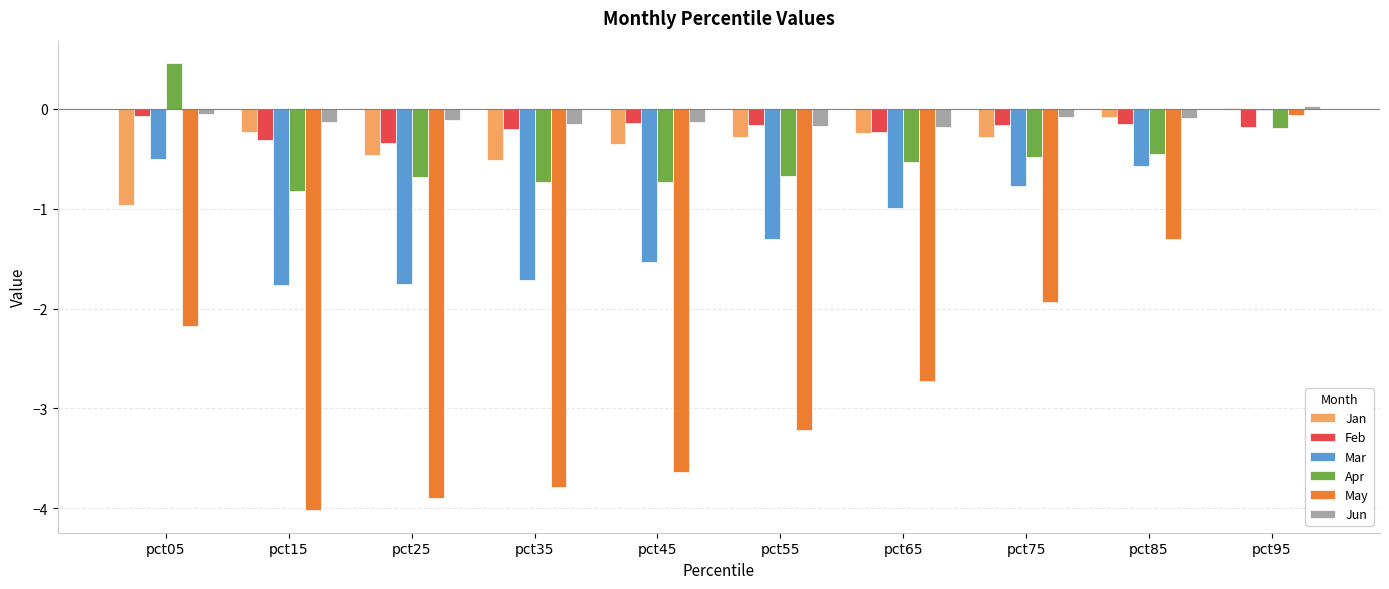

What is the sum of all Mar values?

-10.9